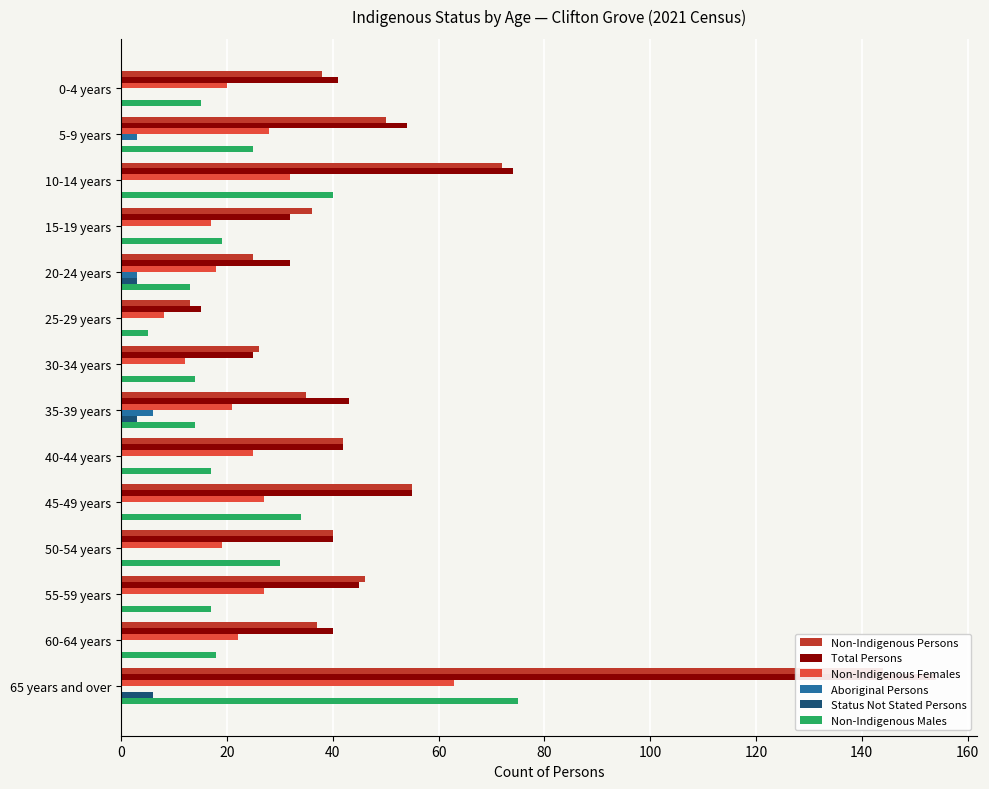

How many series are shown in this chart?

6